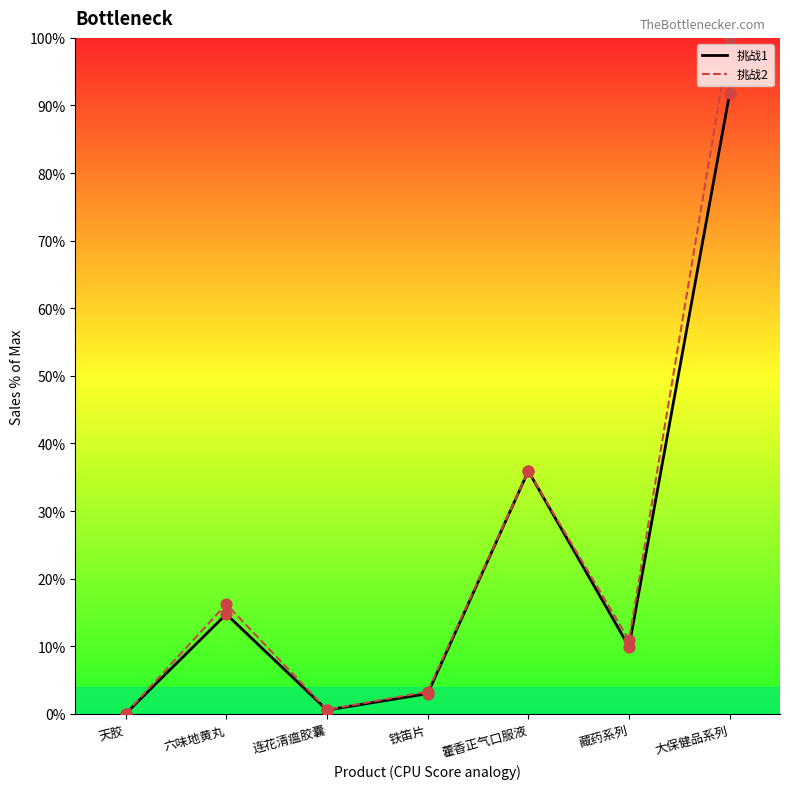

At which category is the sum across all series the highest?

大保健品系列